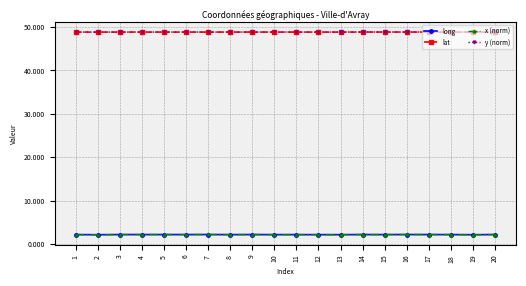

True or false: long and lat cross at least once.

False